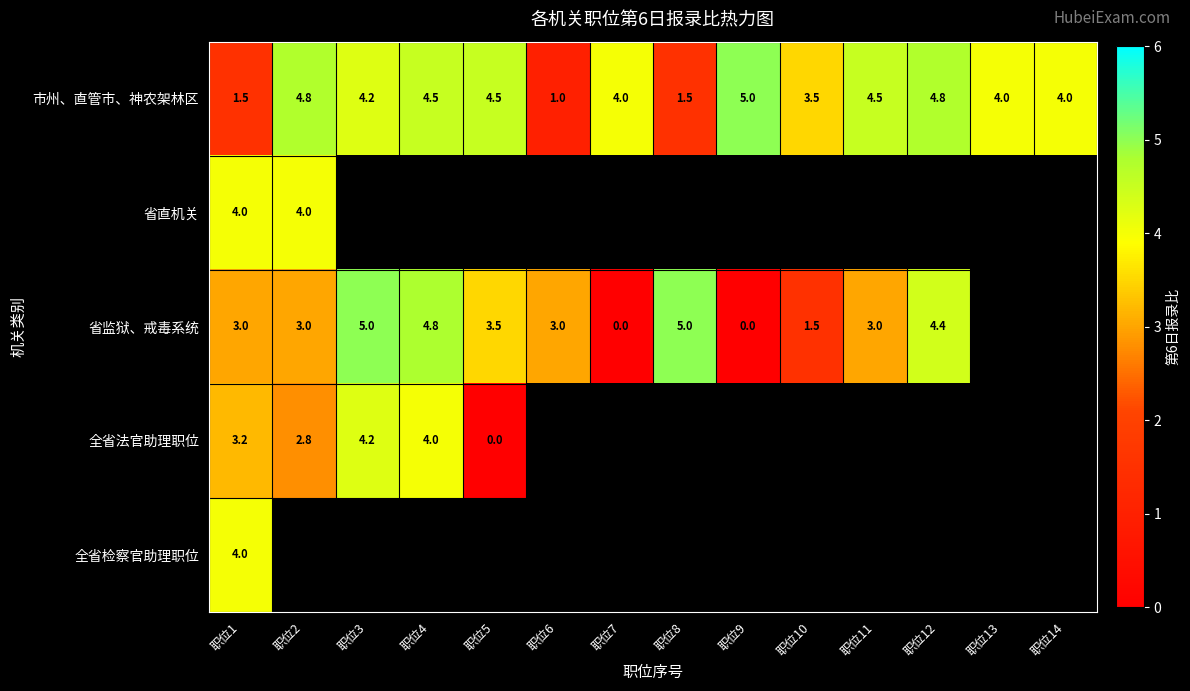

How many categories are shown in the chart?

14